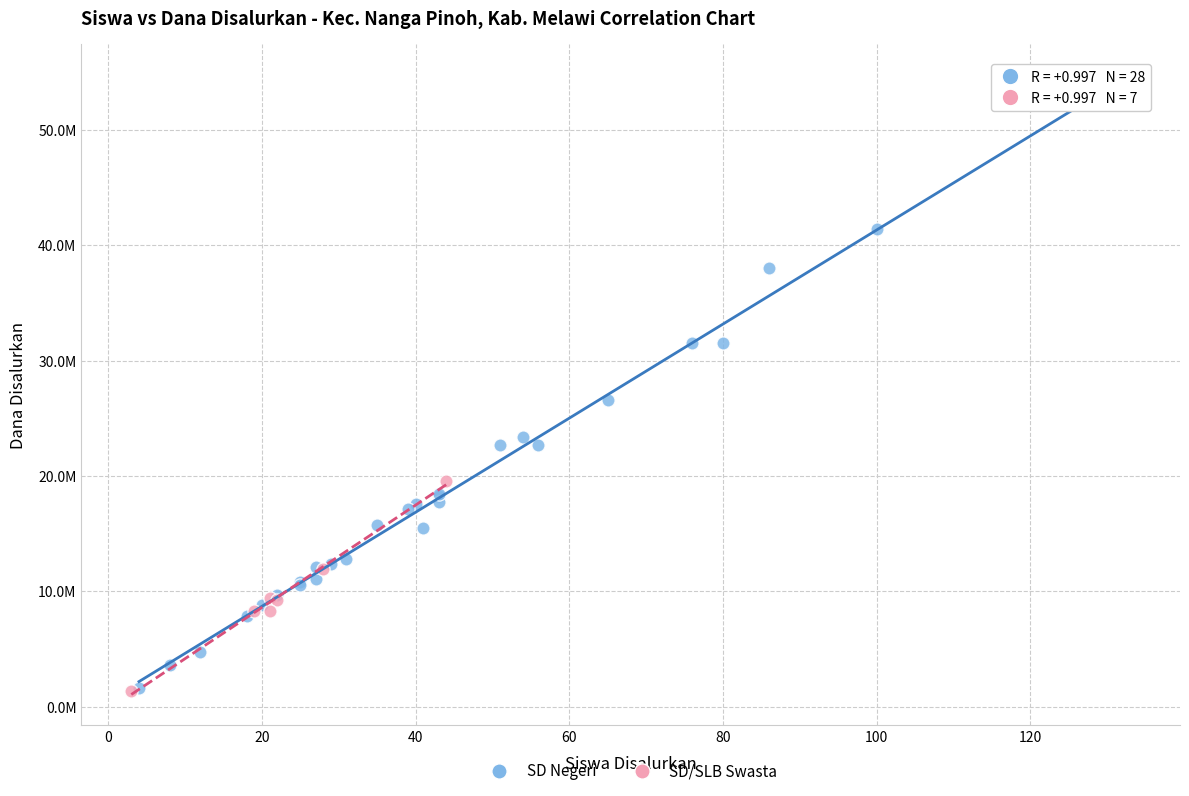

What are all the series names shown in the legend?

SD Negeri, SD/SLB Swasta